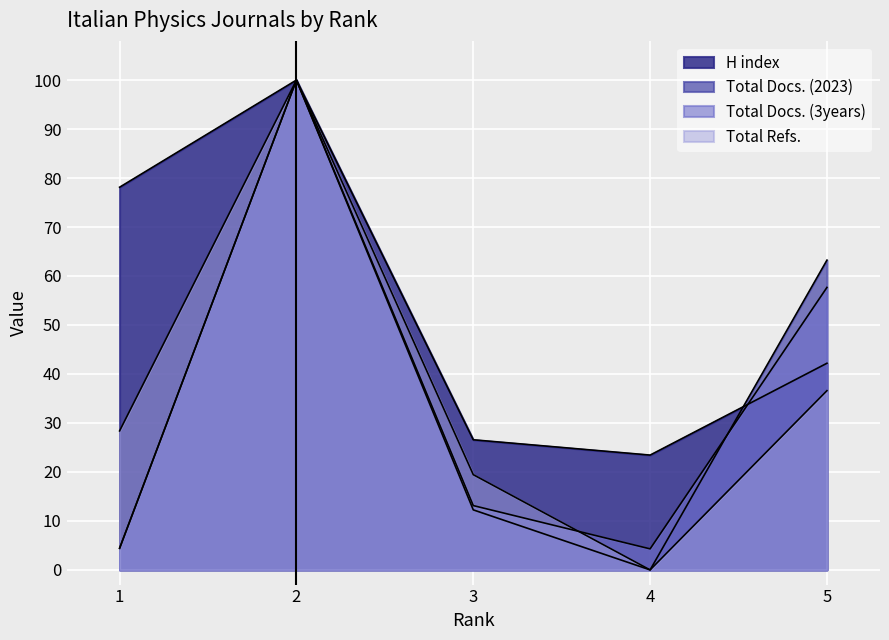

Does the chart display data point markers on the line(s)?

No